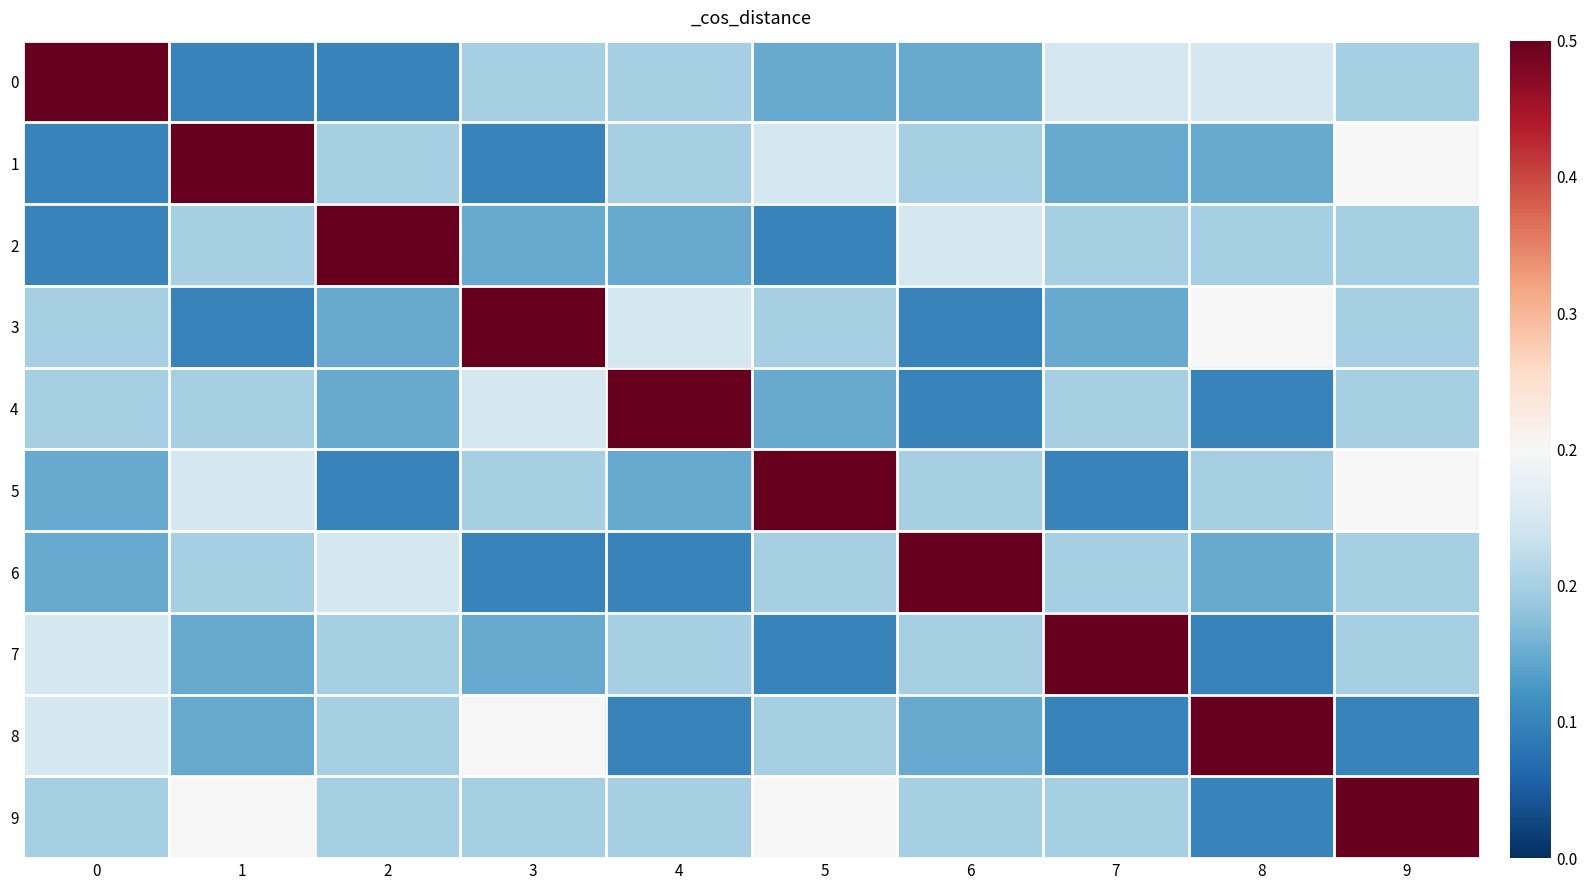

What is the greatest value displayed?

6.0